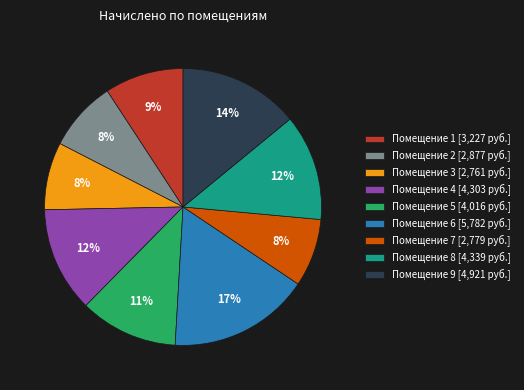

To the nearest percent, what is the difference between the largest and smallest slice percentages?

9%